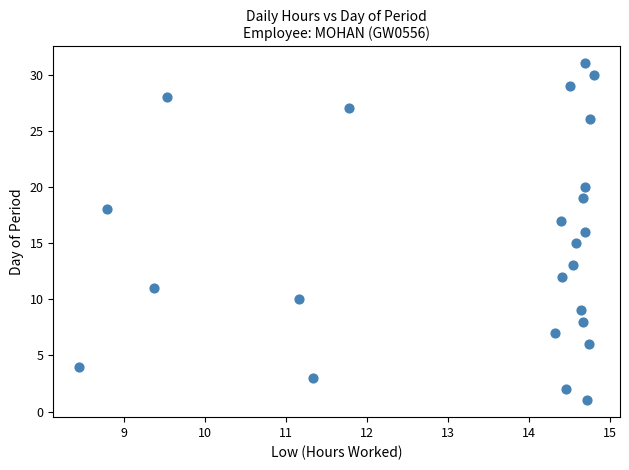

What is the range of Y values (max minus min)?

30